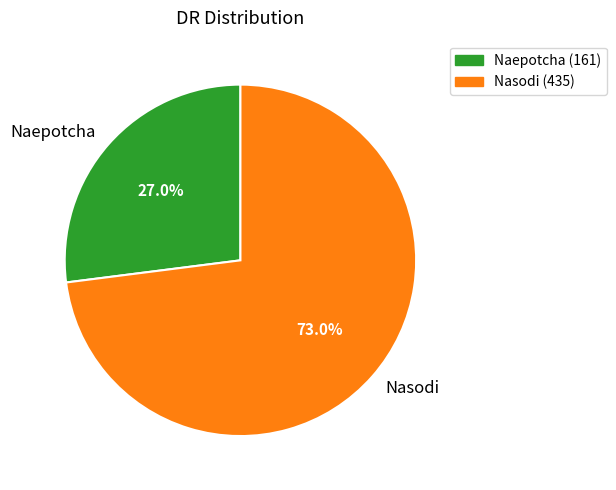

Is Naepotcha the majority of the pie?

No